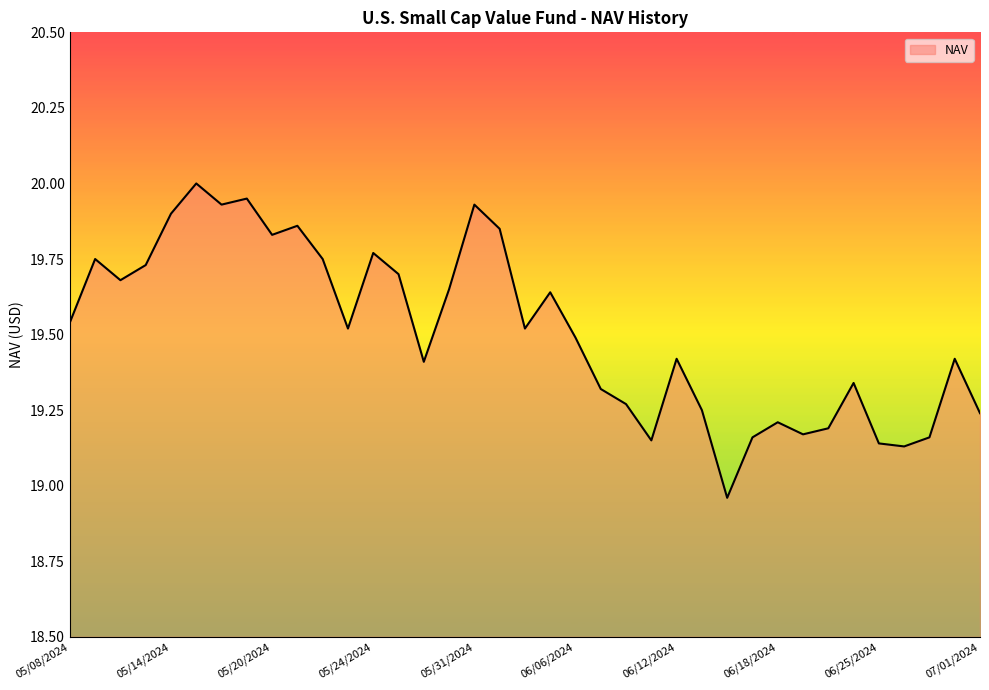

How many interior local peaks (higher than both neighbors) does the data have?

11